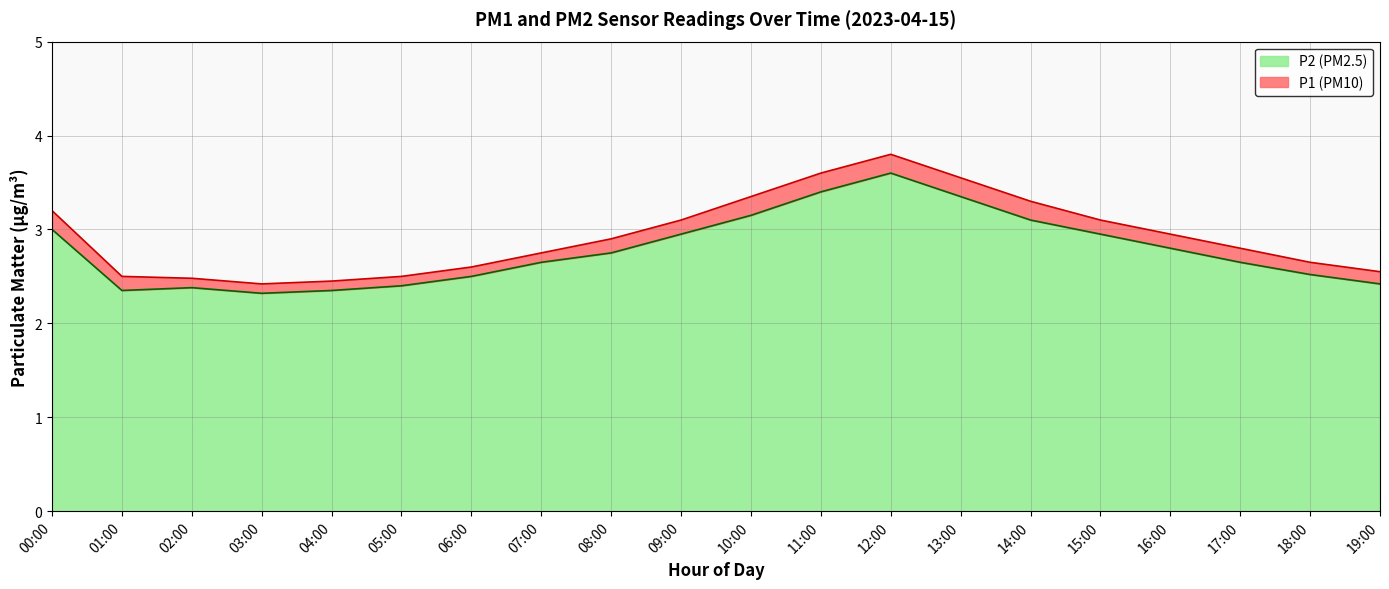

Rank the series by their maximum value, from lowest to highest.

P2, P1